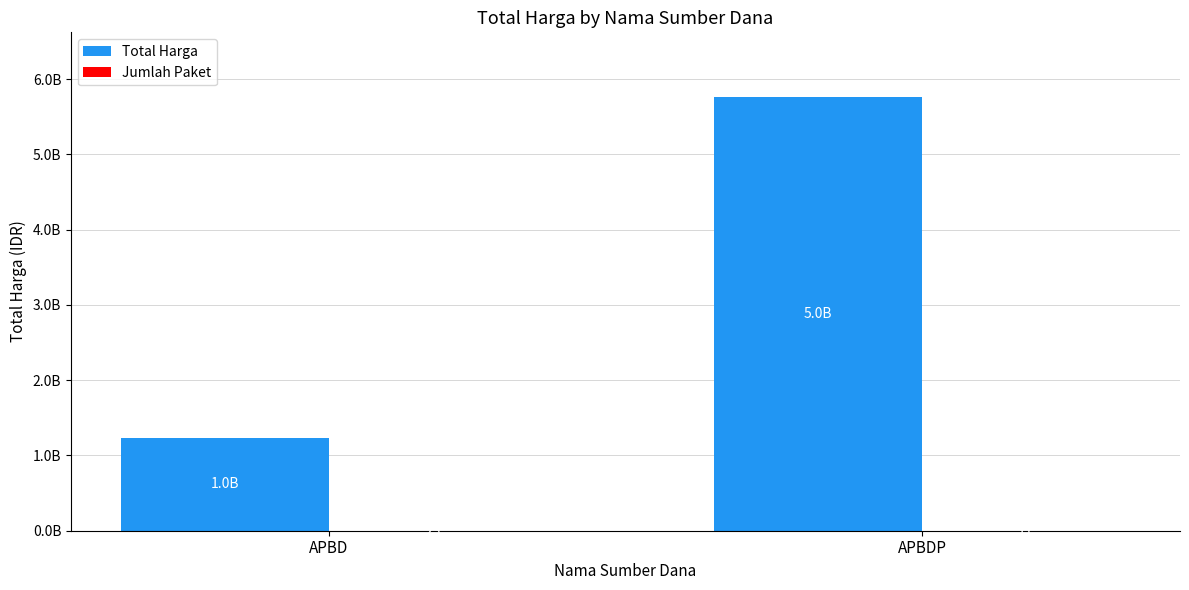

What is the sum of all Jumlah Paket values?

34